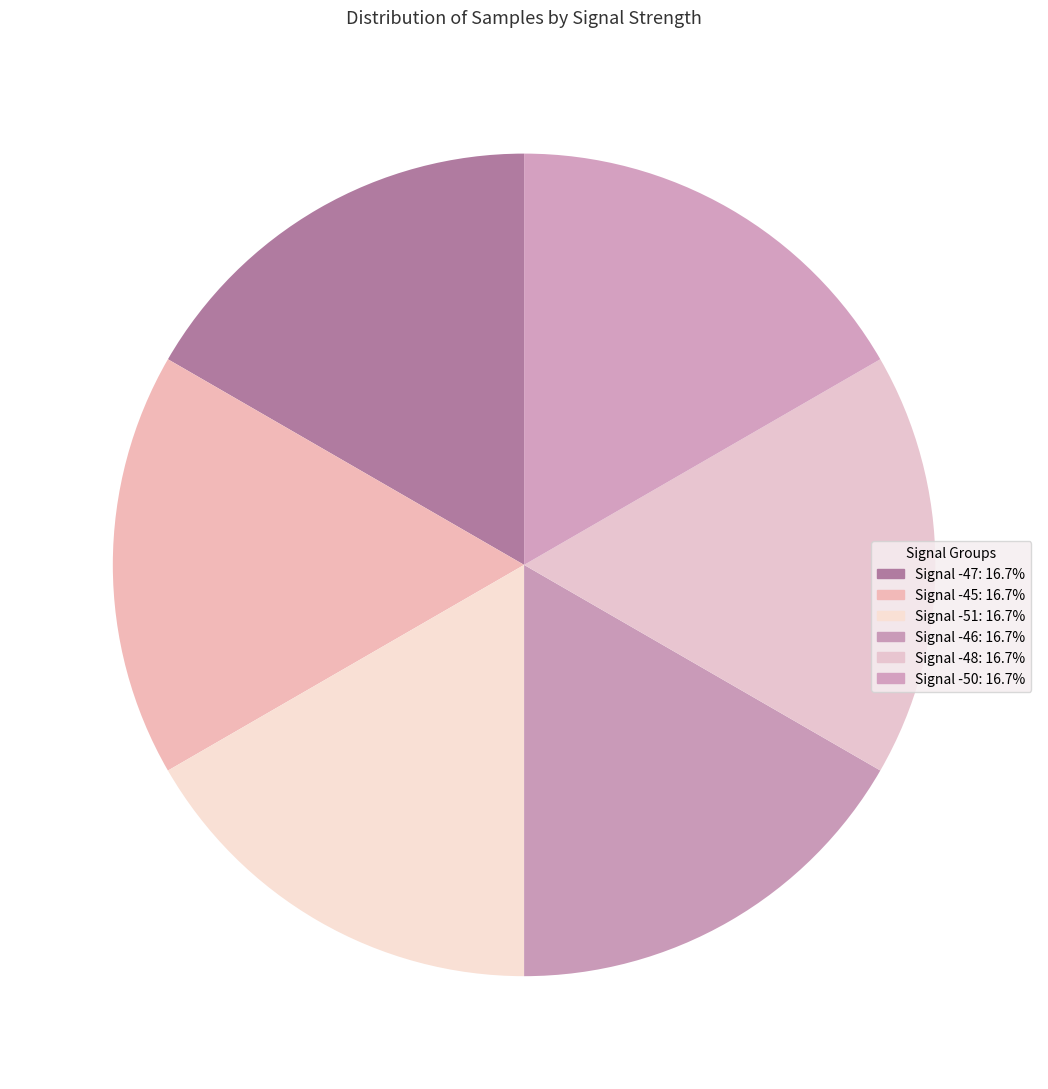

To the nearest percent, what portion does Signal -47 represent?

17%